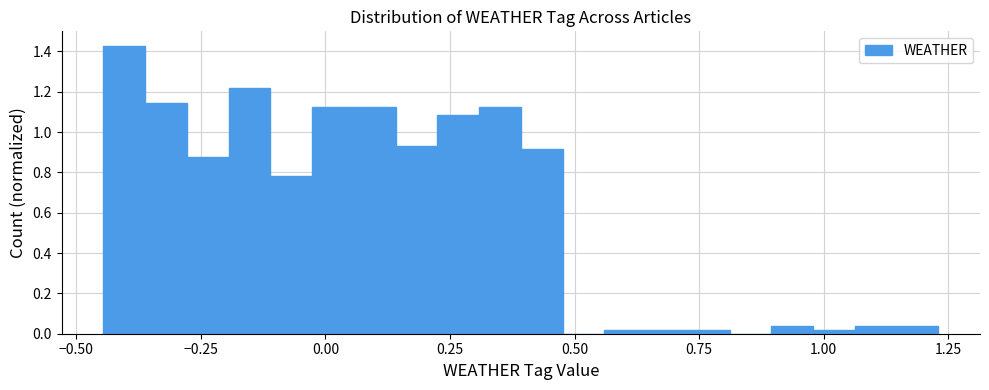

Read against the x-axis, roughly where is the centre of the tallest bar?

-0.40